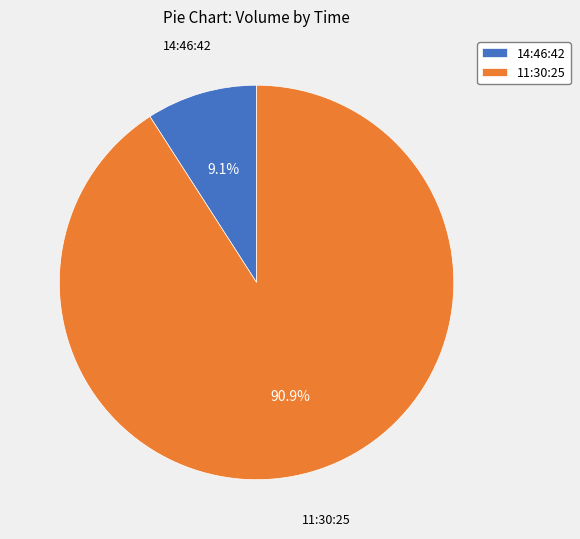

How many segments does this pie chart have?

2